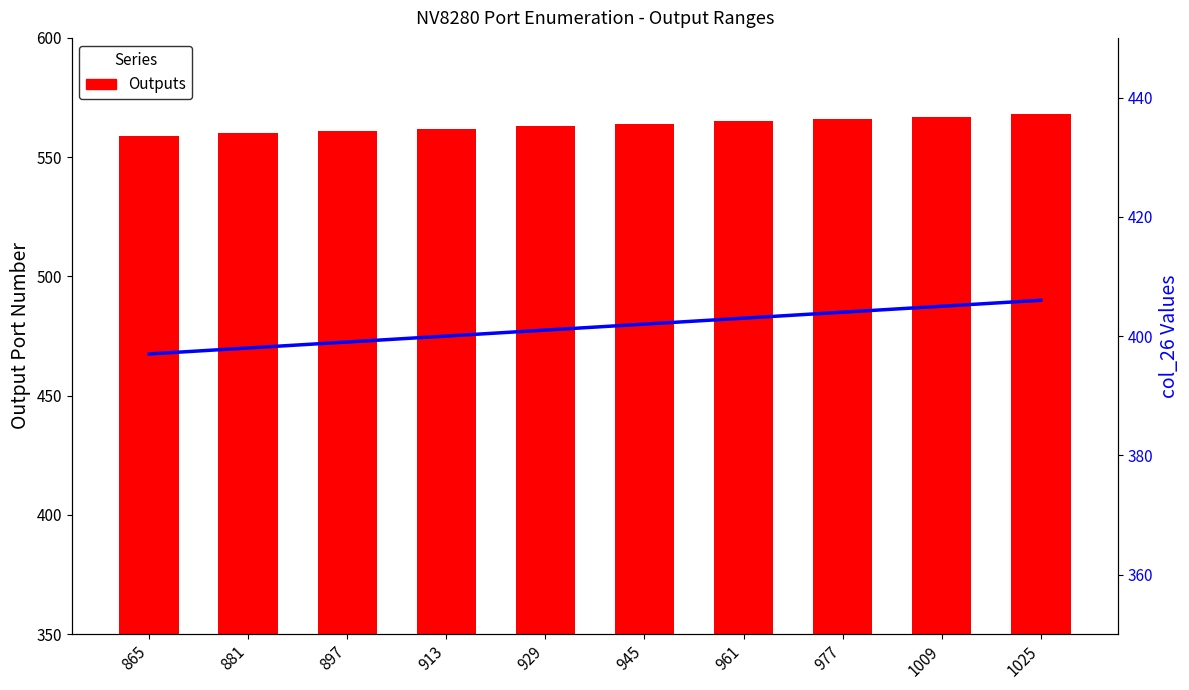

What is the value of the col_26 bar at the 4th from the left?

400